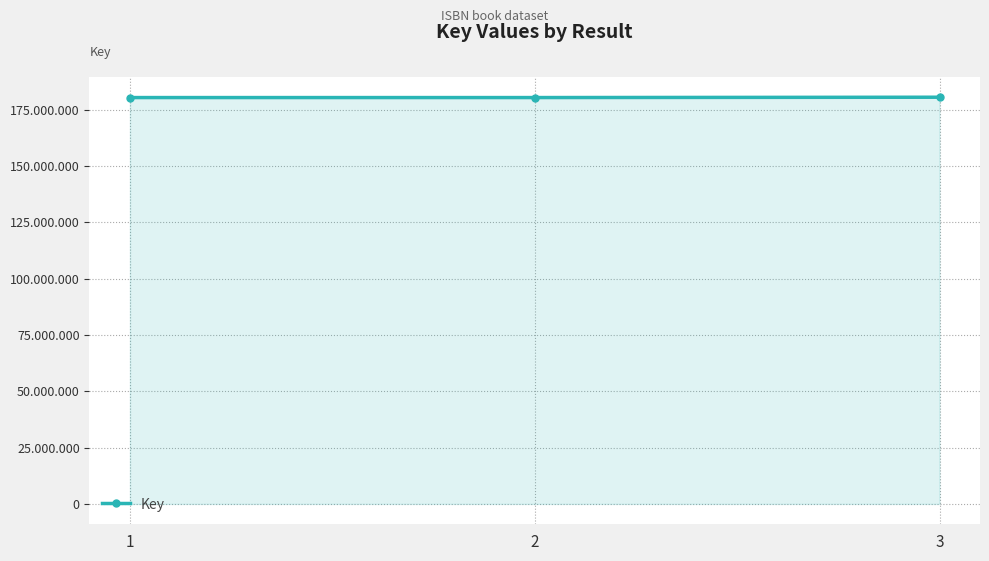

Is this an area chart (filled region under the line)?

Yes